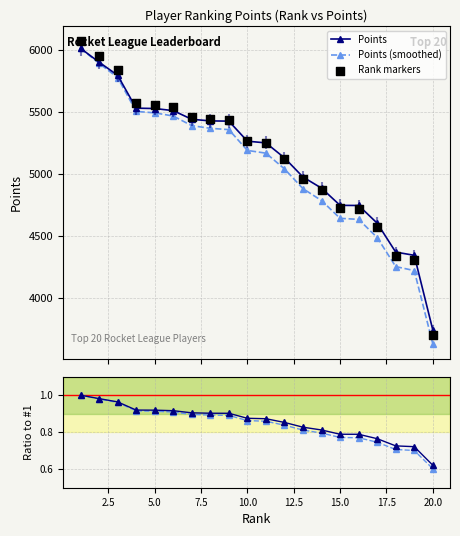

Which series contains the lowest Y value?

Smoothed ratio